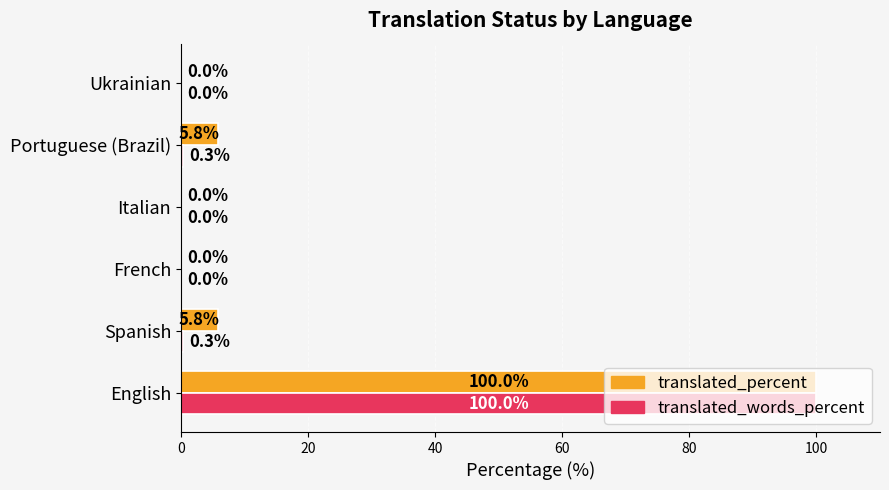

The value of translated_words_percent at Ukrainian is -59.5. True or false?

False